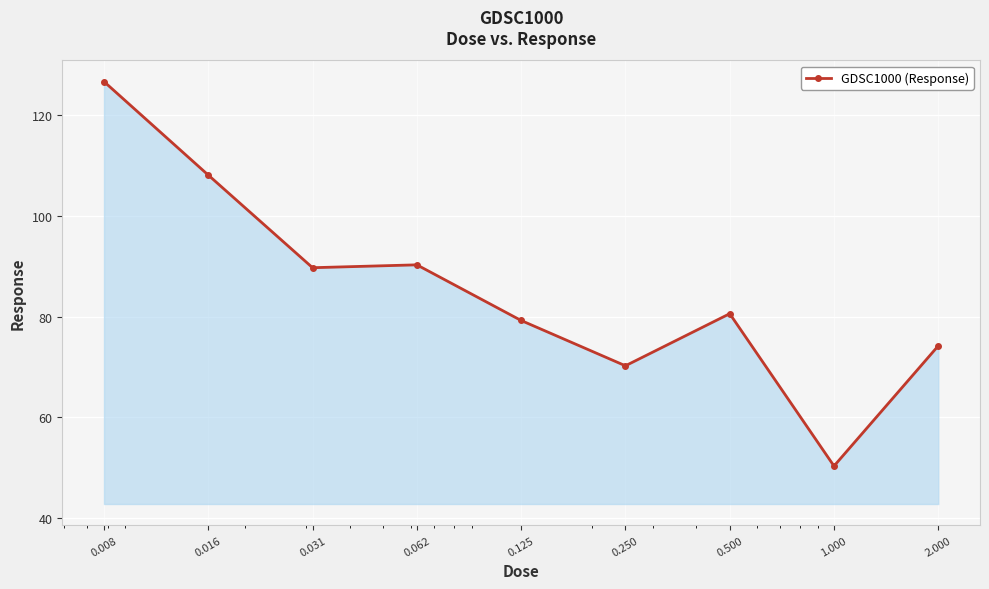

What is the value of the 2nd point from the left?

108.1